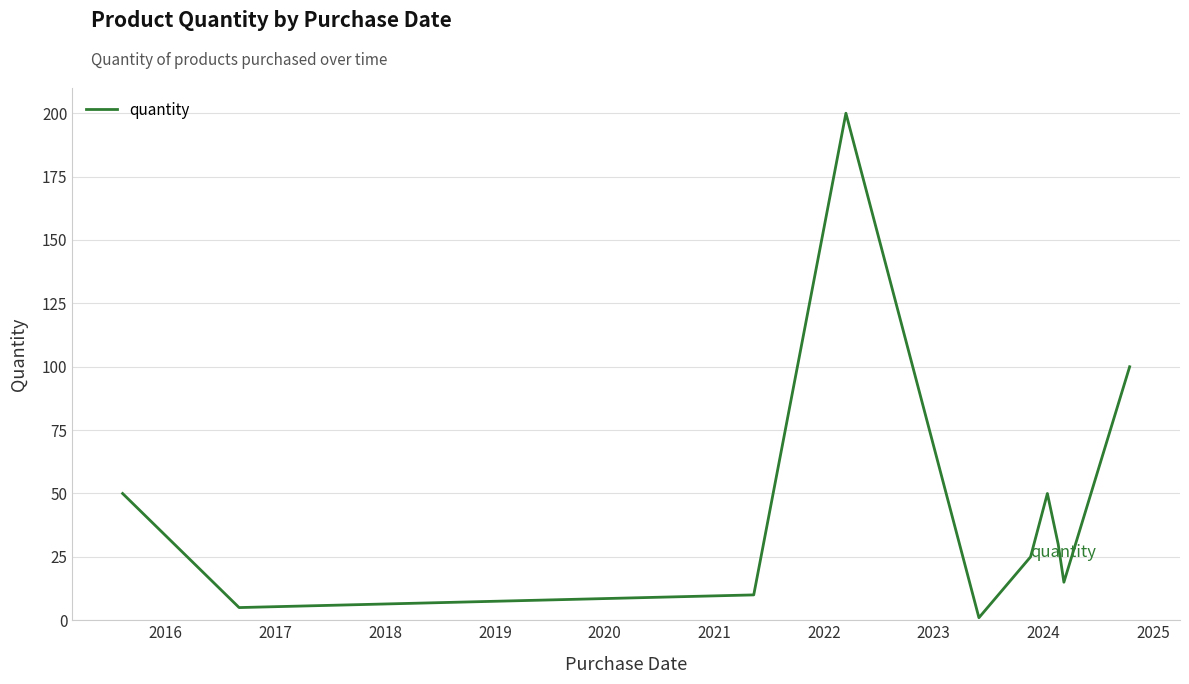

What is the greatest value displayed?

200